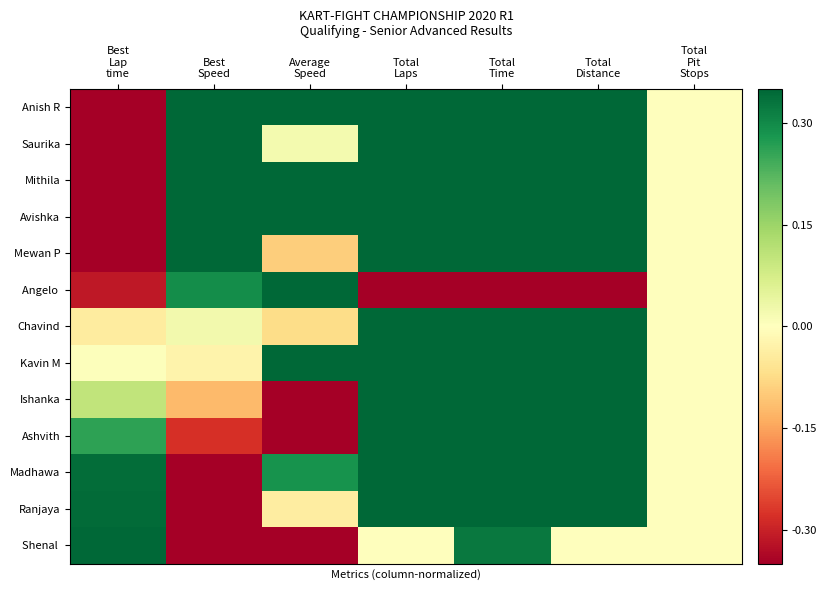

Between Total
Laps and Best
Speed, which is larger?

Total
Laps